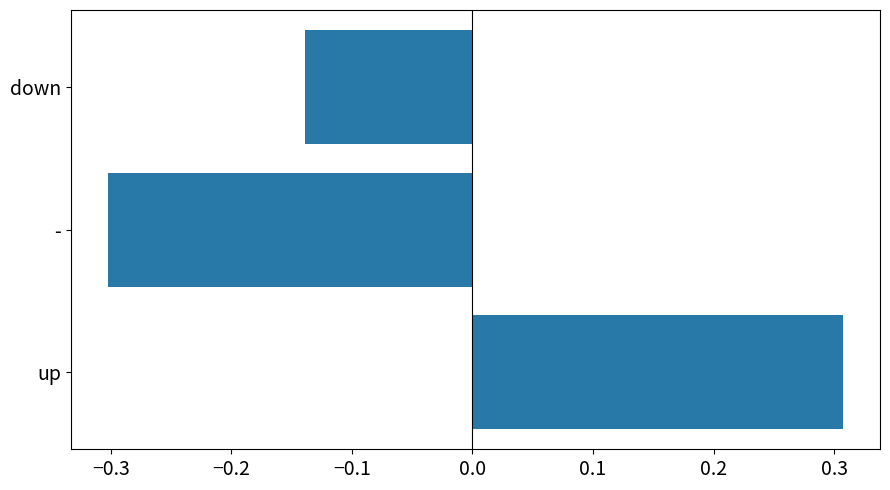

At which label is the value closest to 0?

down